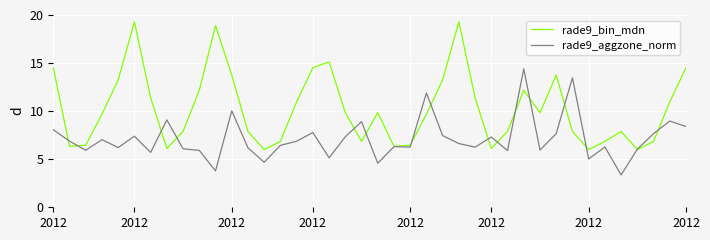

Which series has the widest spread of values?

rade9_bin_mdn